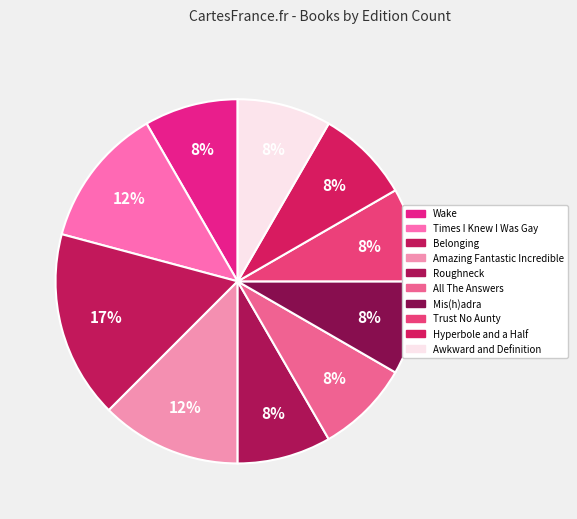

Is All The Answers the majority of the pie?

No